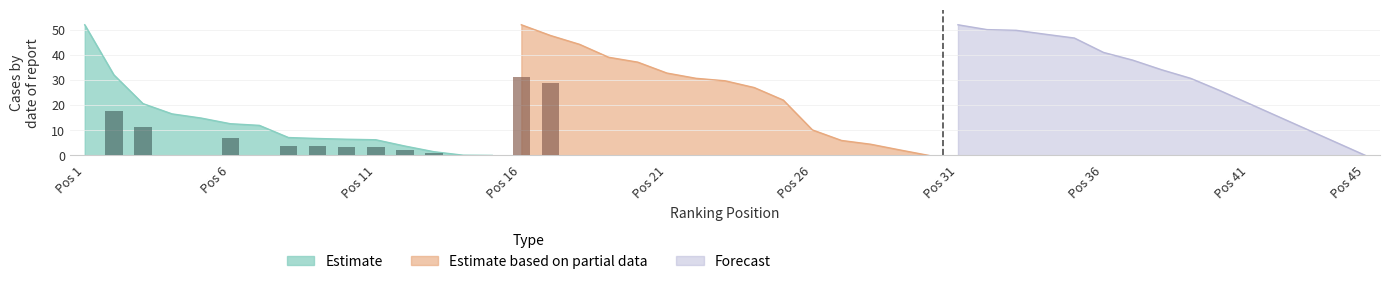

At which category is the sum across all series the highest?

1